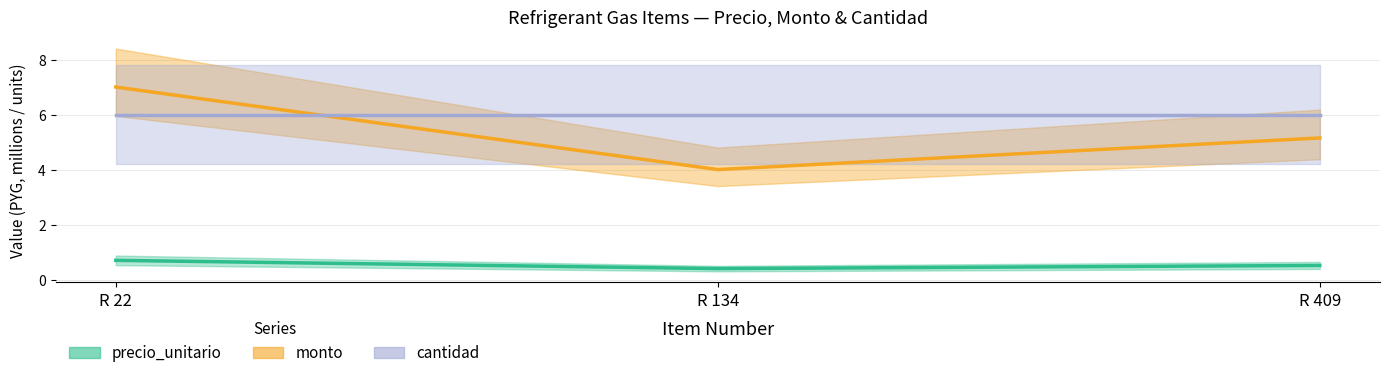

What is the spread (max minus min) of values at R 409?

4.6